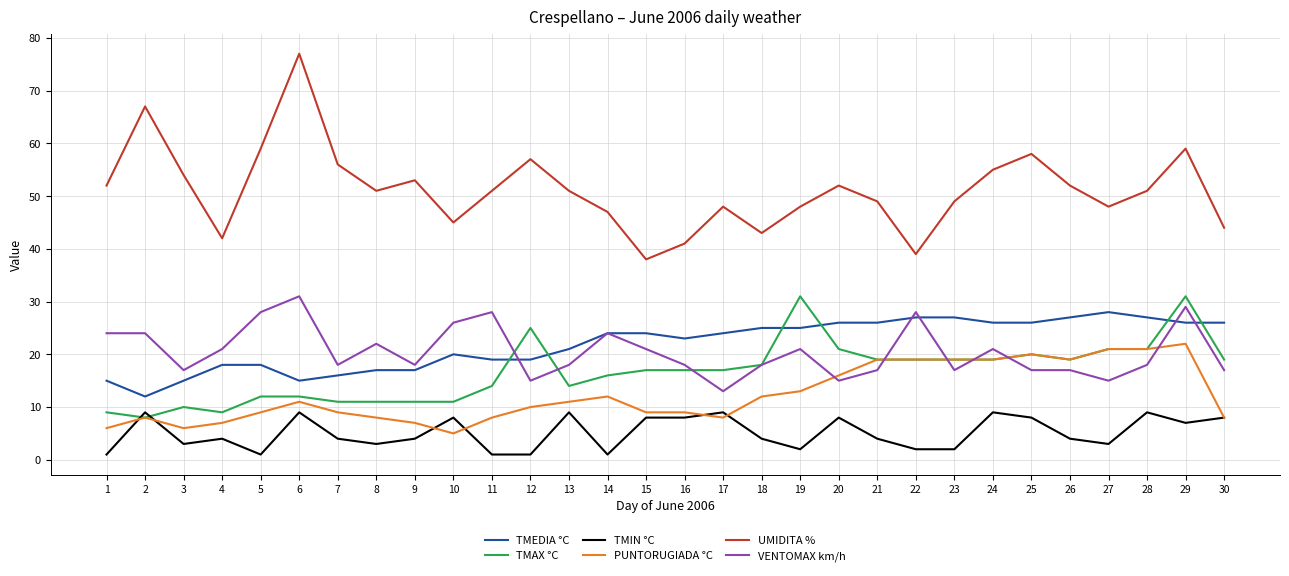

At 9, list the series in order from largest to smallest.

UMIDITA %, VENTOMAX km/h, TMEDIA °C, TMAX °C, PUNTORUGIADA °C, TMIN °C